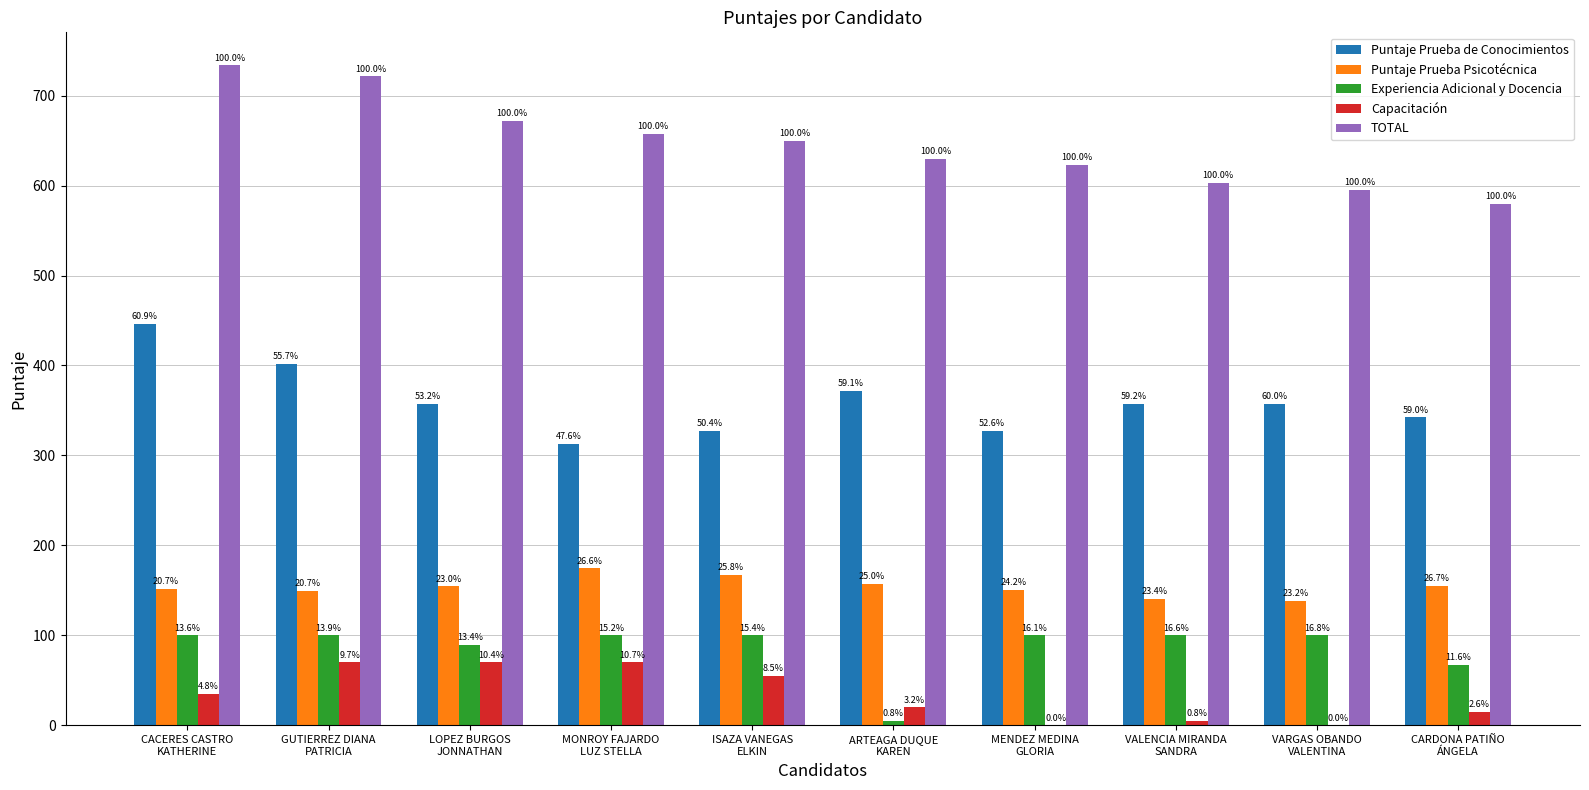

Are the bars horizontal?

No